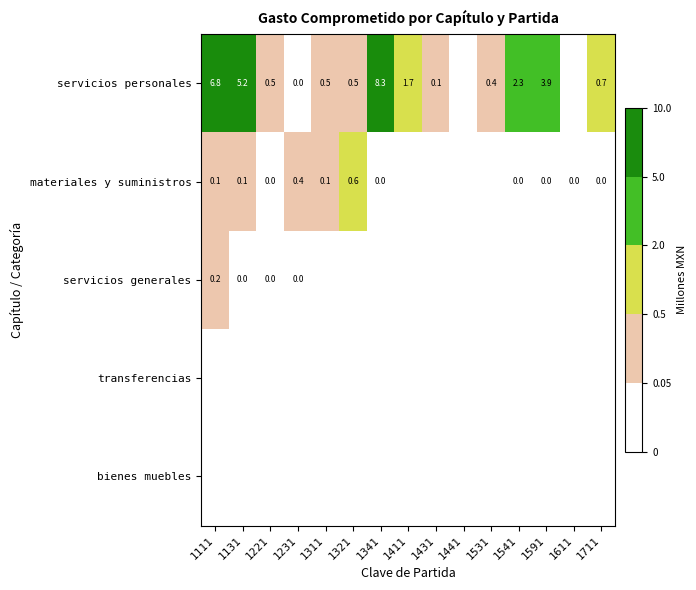

What is the average value of the servicios personales series?

2.0